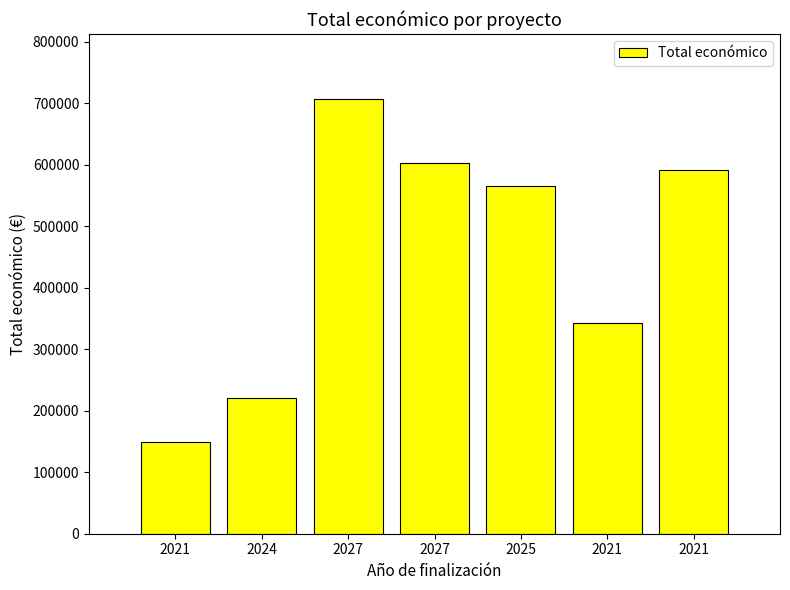

What is the value of the 5th bar from the left?

566298.5